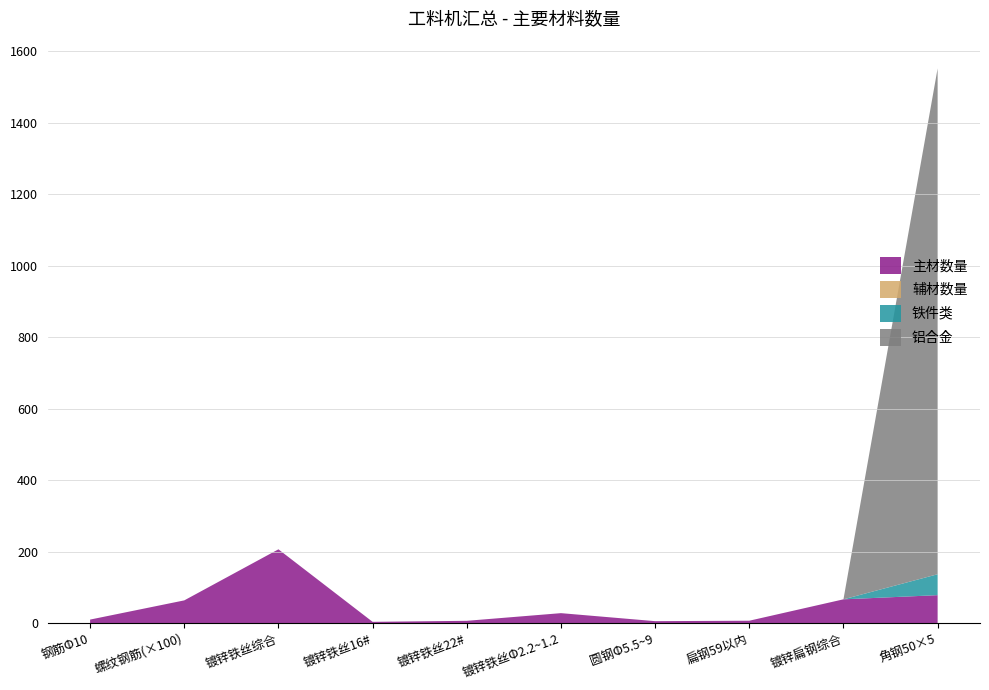

The 主材数量 series shows 66.9 at 镀锌扁钢综合. True or false?

True